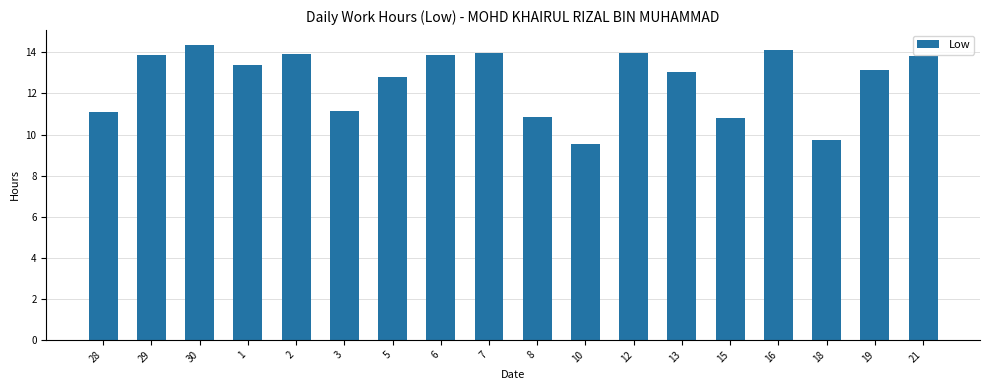

Between 6 and 3, which is larger?

6